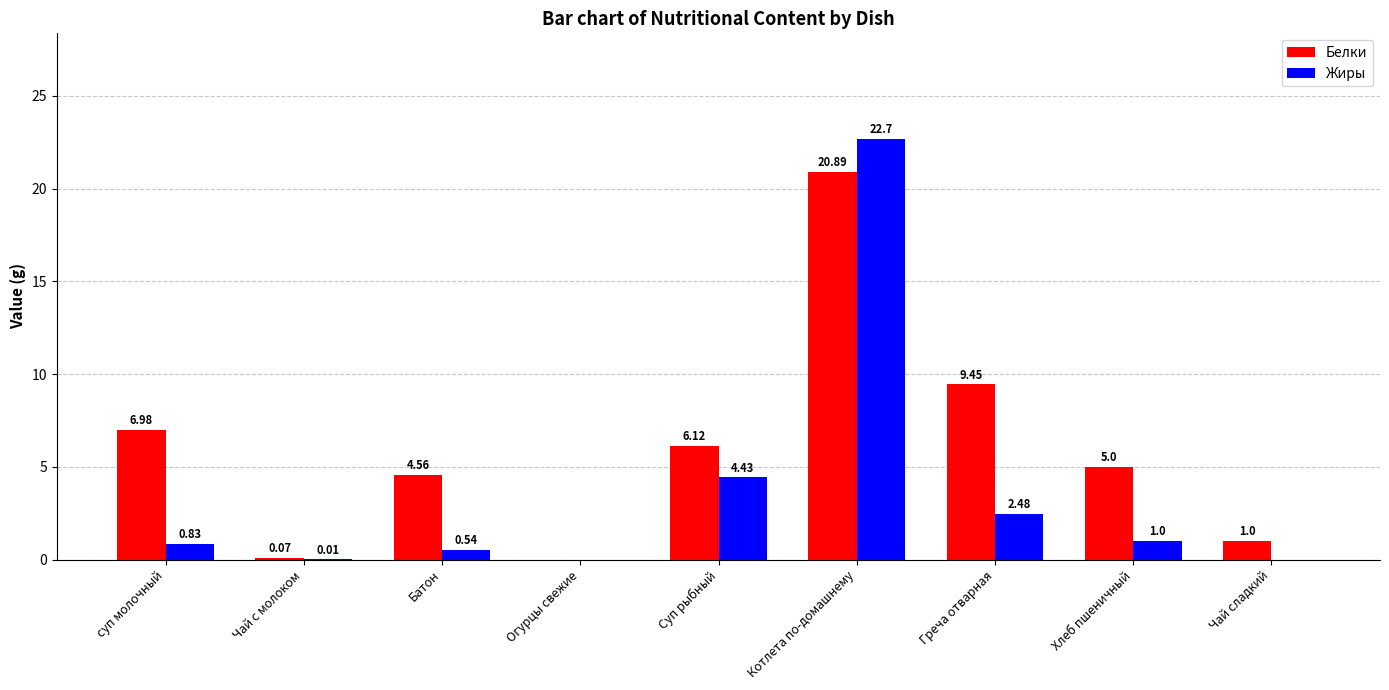

Between Суп рыбный and Хлеб пшеничный, which series saw the biggest shift?

Жиры